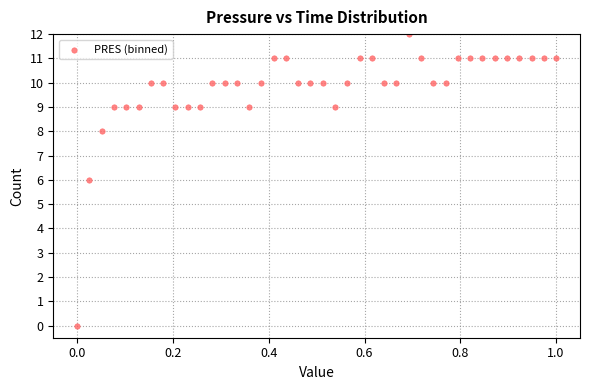

What is the range of Y values (max minus min)?

12